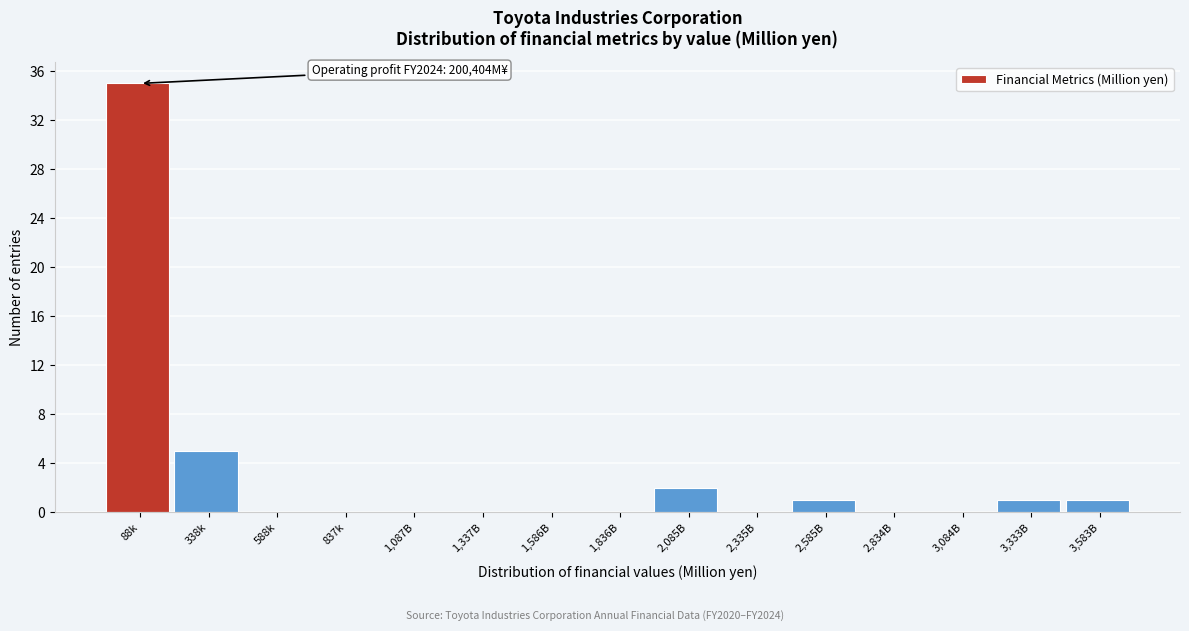

Reading left to right, extract all data points from this chart.

88k=35	338k=5	588k=0	837k=0	1,087B=0	1,337B=0	1,586B=0	1,836B=0	2,085B=2	2,335B=0	2,585B=1	2,834B=0	3,084B=0	3,333B=1	3,583B=1